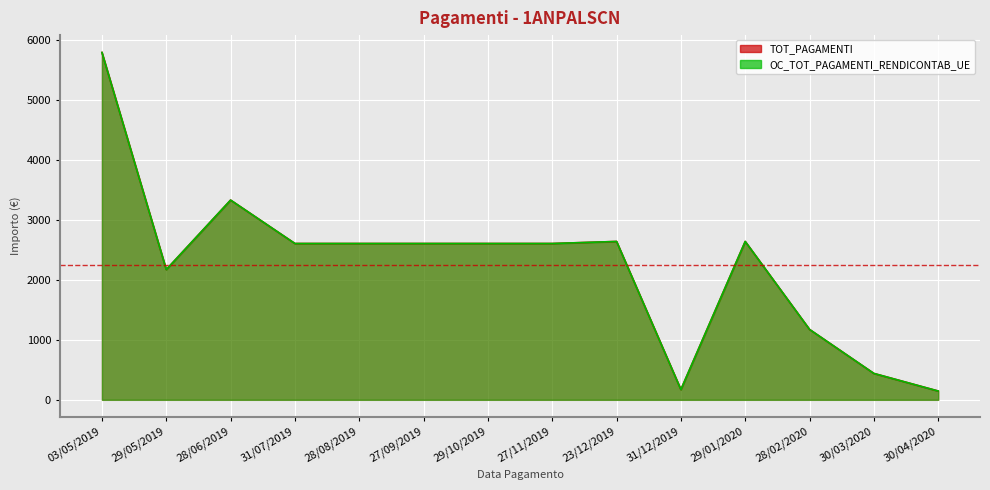

List the series in order of their peak value, lowest first.

TOT_PAGAMENTI, OC_TOT_PAGAMENTI_RENDICONTAB_UE